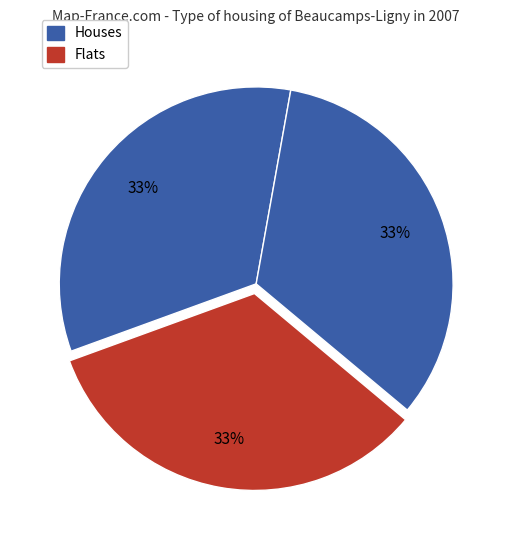

Is there a majority slice in this chart?

No